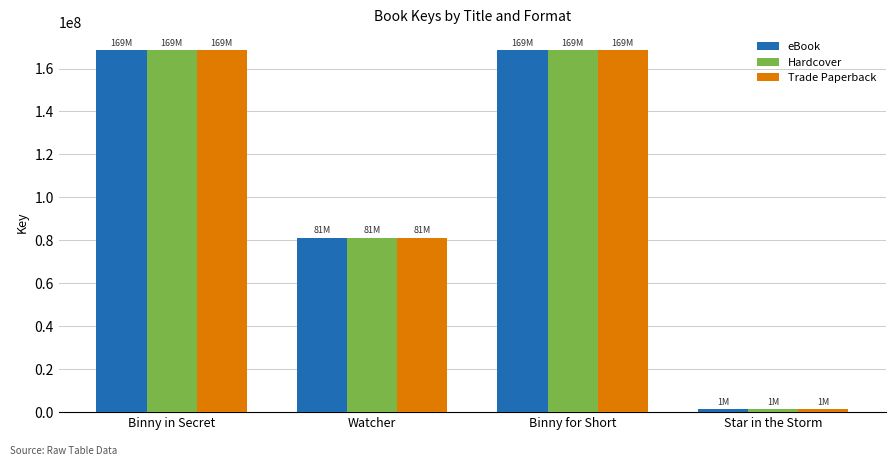

Are the bars horizontal?

No